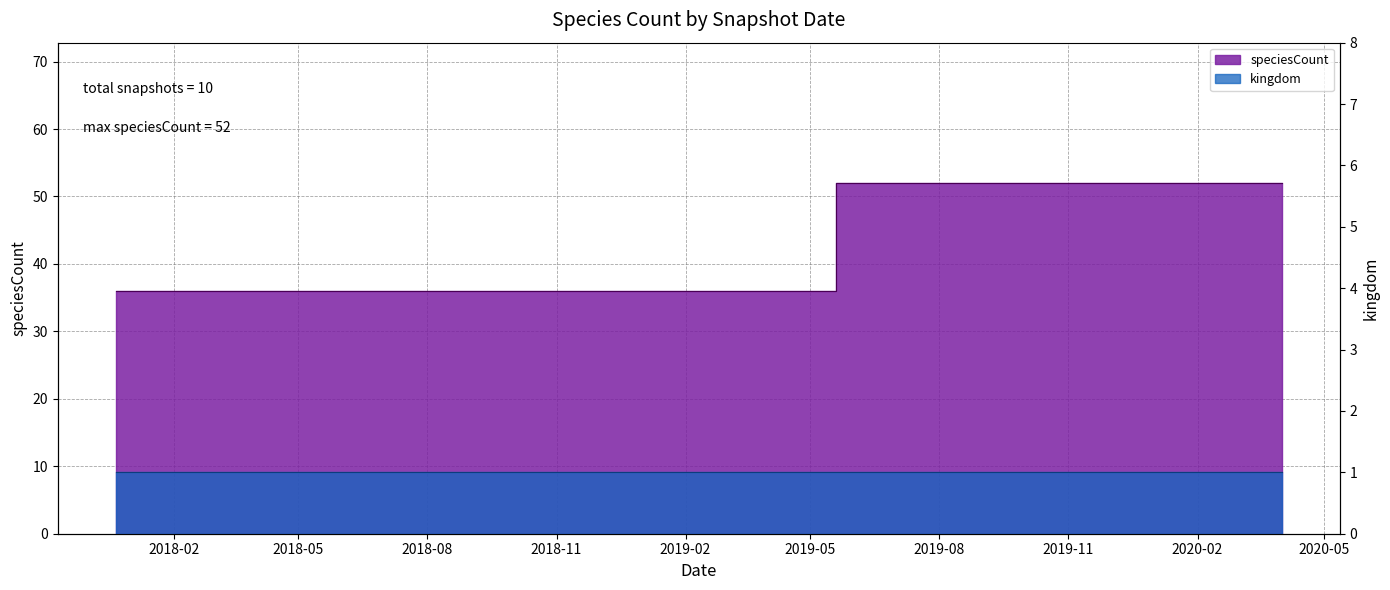

What is the change in value from 2019-04-06 to 2019-10-09?

+16